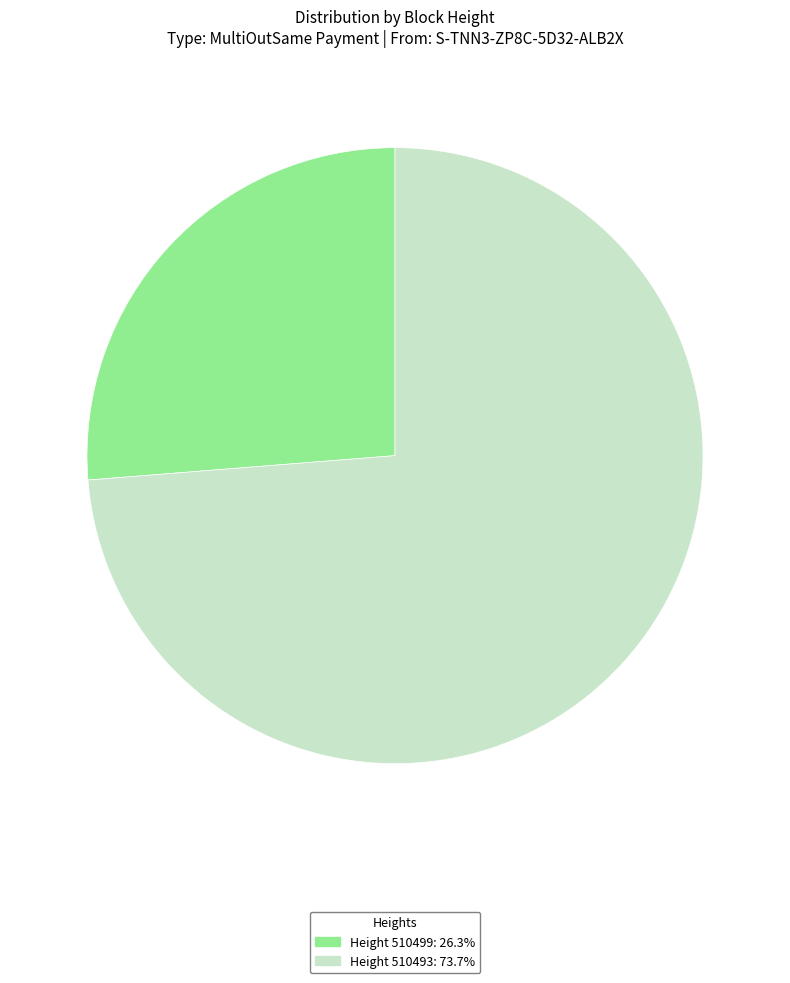

Approximately how many times larger is the value at Height 510499: 26.3% compared to Height 510493: 73.7%?

0.4